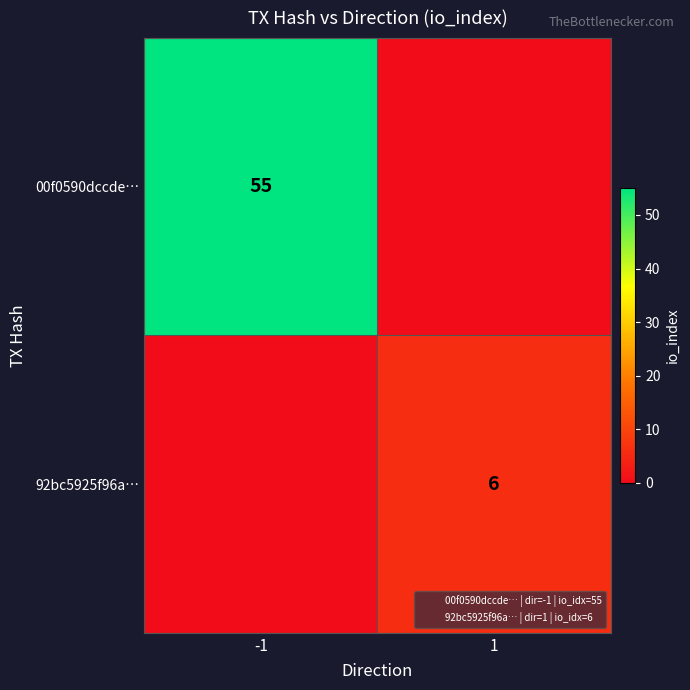

At how many categories does at least one series exceed 14?

1